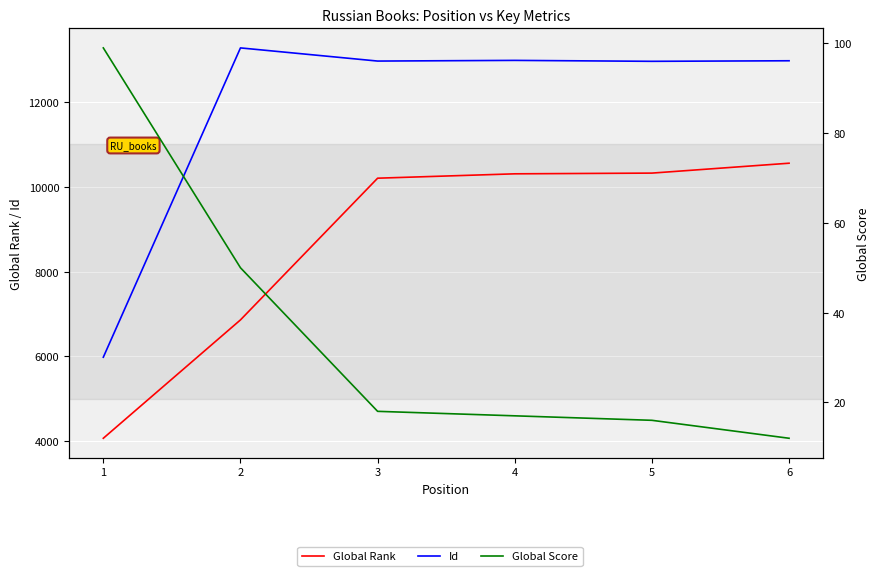

True or false: Global Rank has more than 1 points higher than both neighbors.

False